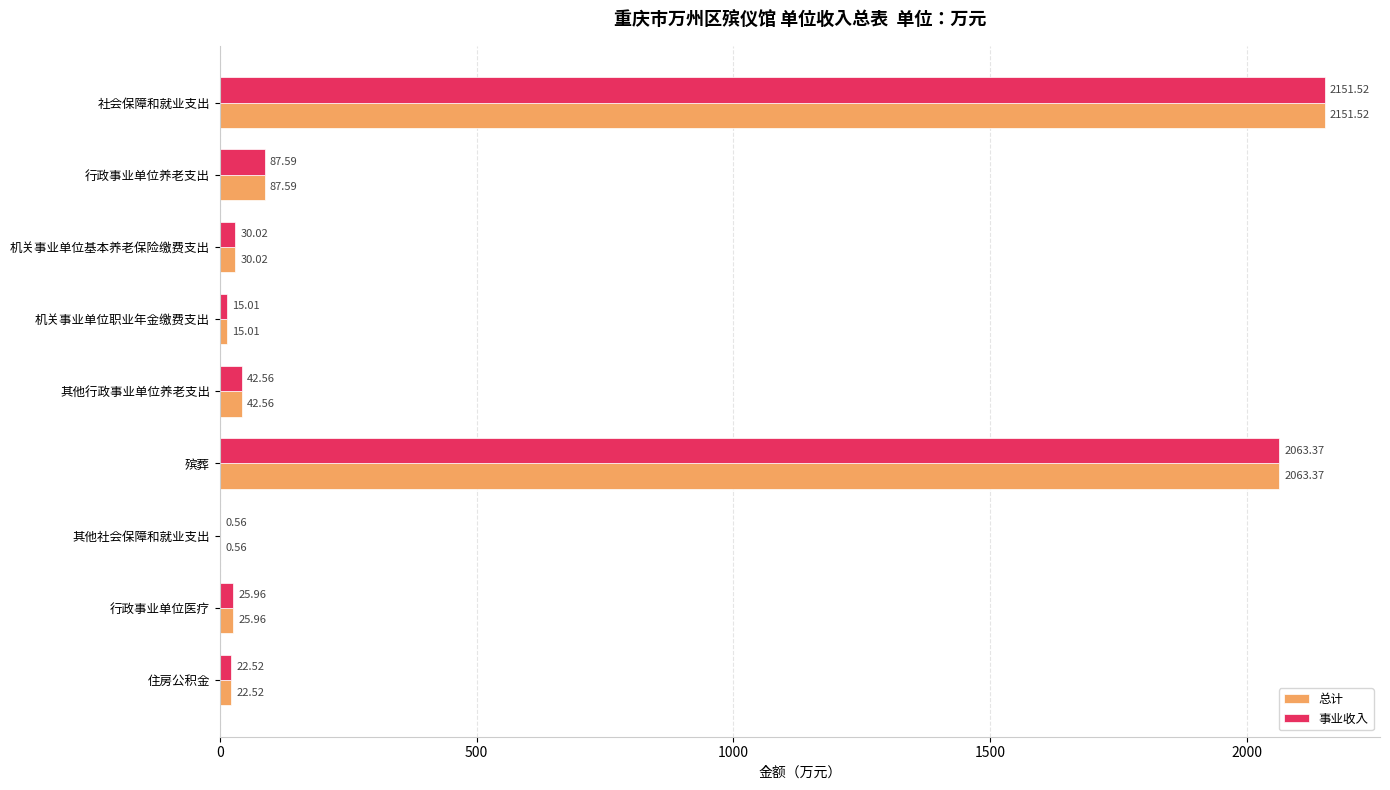

At which category is the sum across all series the highest?

社会保障和就业支出